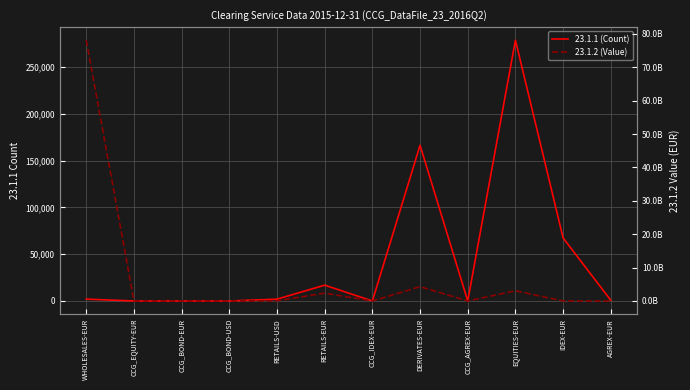

Reading right to left, extract all data points from this chart.

23.1.1 (Count): AGREX-EUR=732	IDEX-EUR=67360	EQUITIES-EUR=278865	CCG_AGREX-EUR=0	DERIVATES-EUR=166502	CCG_IDEX-EUR=0	RETAILS-EUR=16910	RETAILS-USD=1942	CCG_BOND-USD=0	CCG_BOND-EUR=0	CCG_EQUITY-EUR=0	WHOLESALES-EUR=1954
23.1.2 (Value): AGREX-EUR=109895	IDEX-EUR=3184299	EQUITIES-EUR=3049285959	CCG_AGREX-EUR=0	DERIVATES-EUR=4285062538	CCG_IDEX-EUR=0	RETAILS-EUR=2354134158	RETAILS-USD=43380425	CCG_BOND-USD=0	CCG_BOND-EUR=0	CCG_EQUITY-EUR=0	WHOLESALES-EUR=78100030769